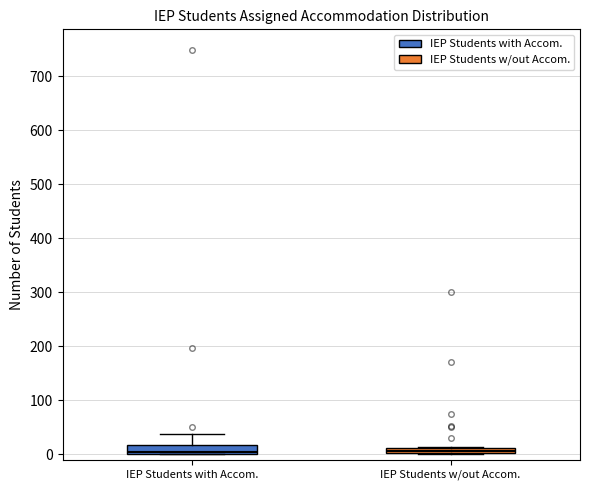

Where is the upper edge of the box for IEP Students w/out Accom. on the y-axis? The values are not printed on the chart, so give them approximately, as read against the axis.

10